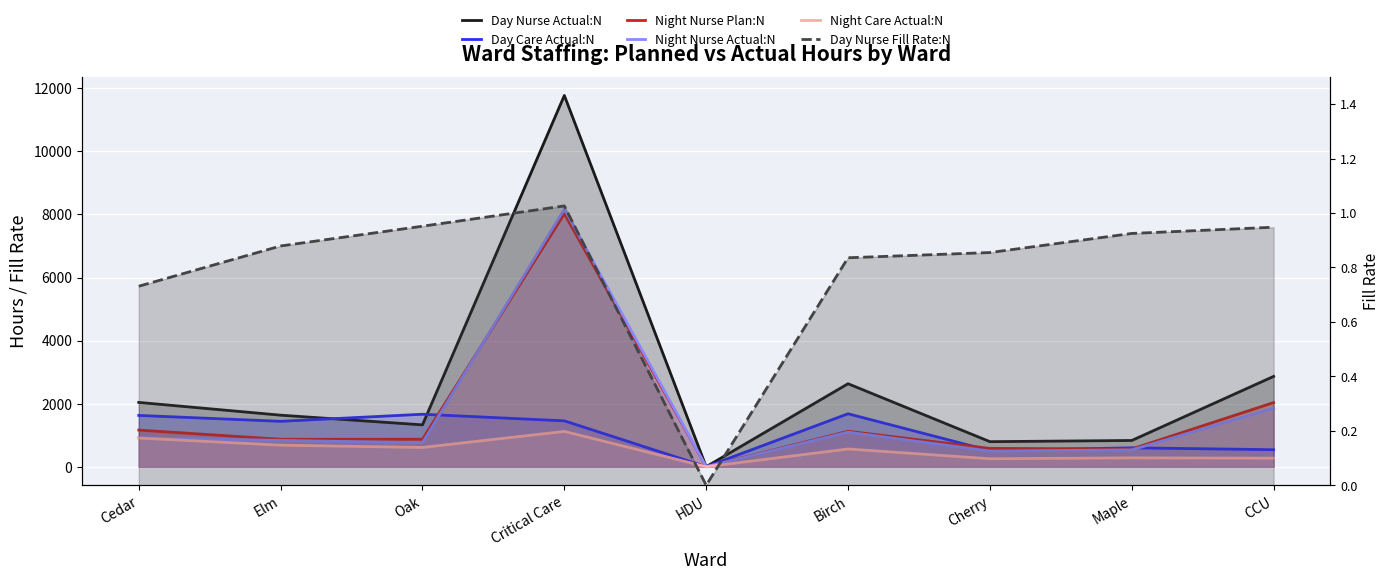

Where does the Night Nurse Plan:N series first go above 871?

Cedar